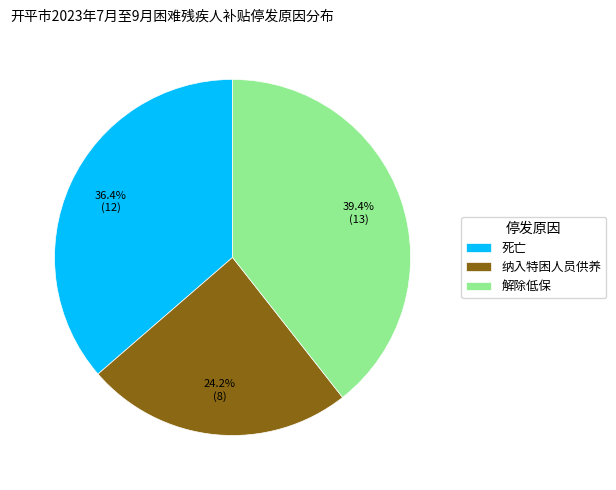

Which category has the smallest portion of the pie?

纳入特困人员供养